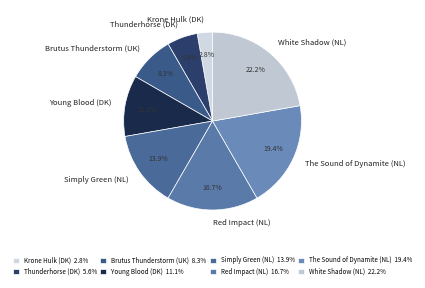

What is the total percentage of Simply Green (NL) and White Shadow (NL)?

36.1%